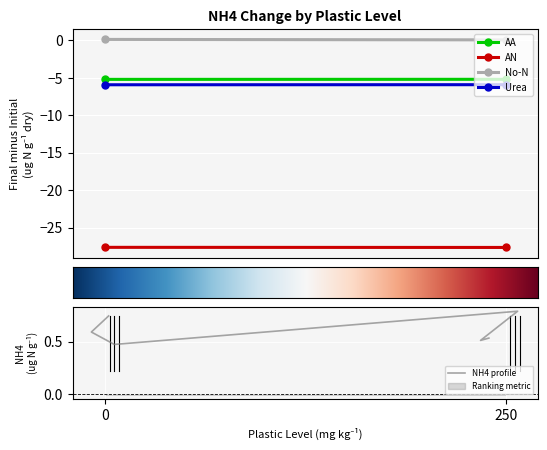

At which label is AN closest to -27?

250